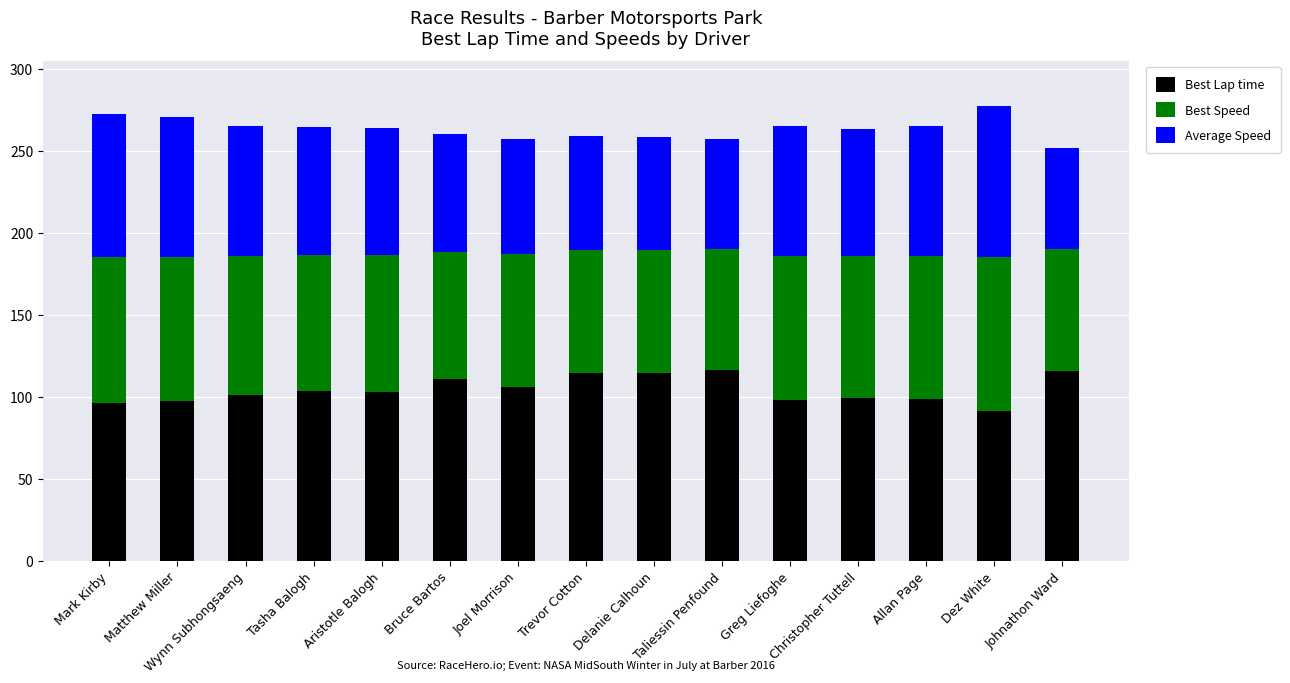

What is the average value of the Best Lap time series?

104.4